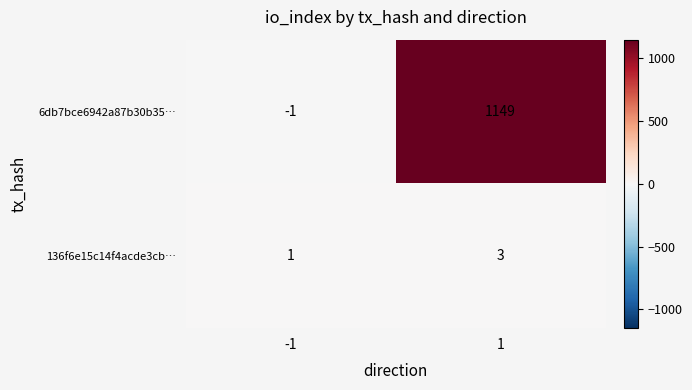

Which series has the largest total across all categories?

6db7bce6942a87b30b35…